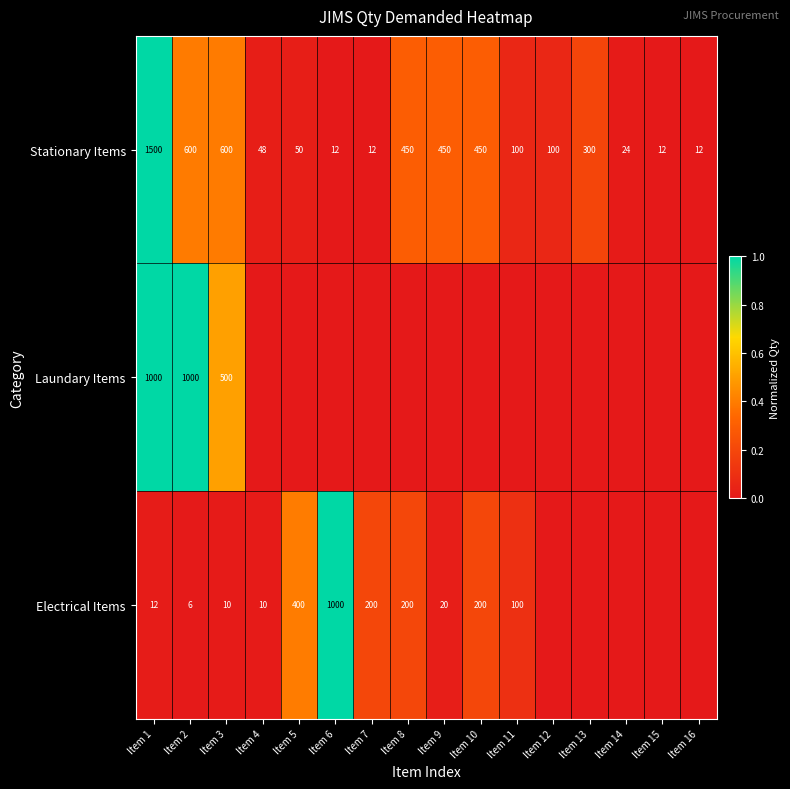

What is the difference between the highest and lowest values at Item 1?

1488